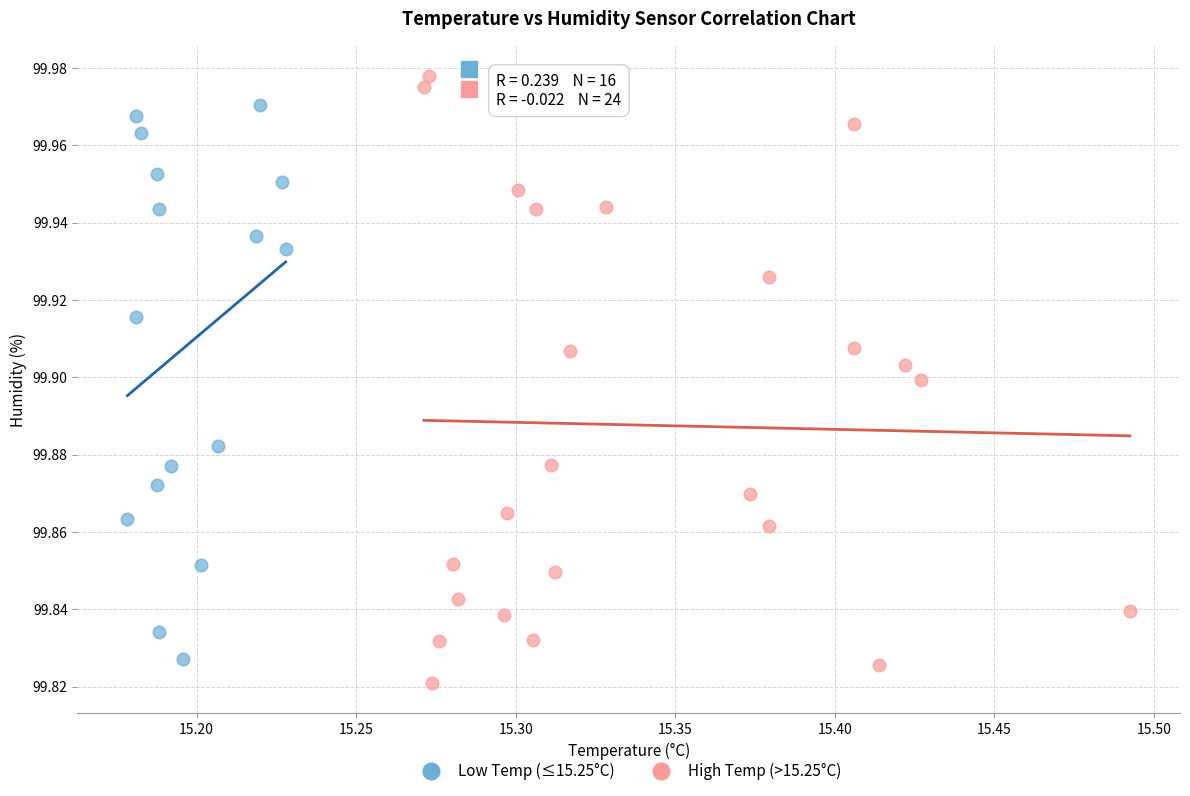

Which series has the widest spread of Y values?

High Temp (>15.25°C)